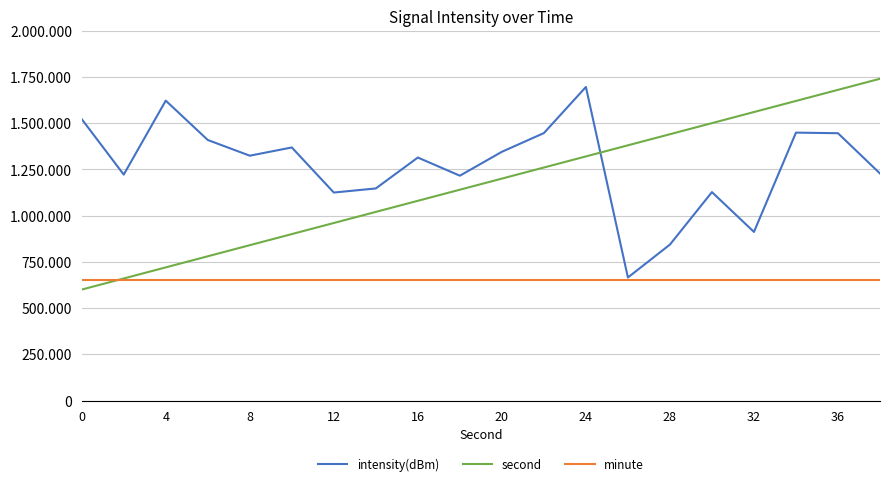

Does the chart display data point markers on the line(s)?

No